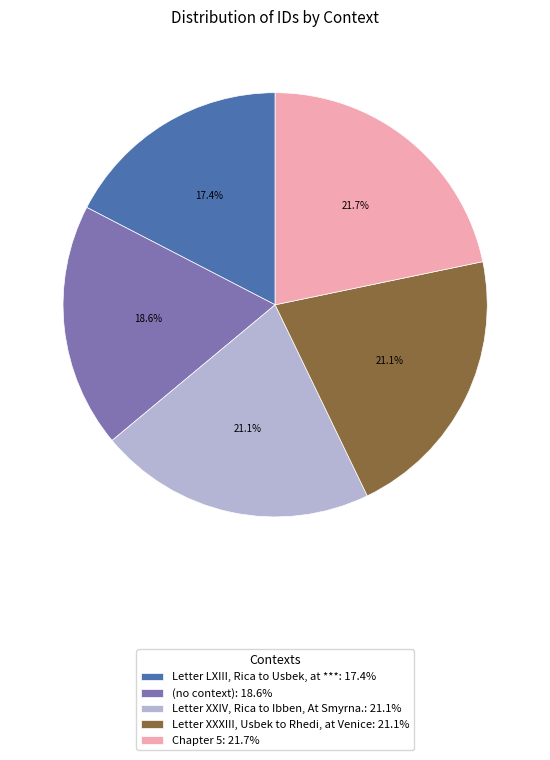

The Letter XXXIII, Usbek to Rhedi, at Venice slice represents 27% of the pie. True or false?

False